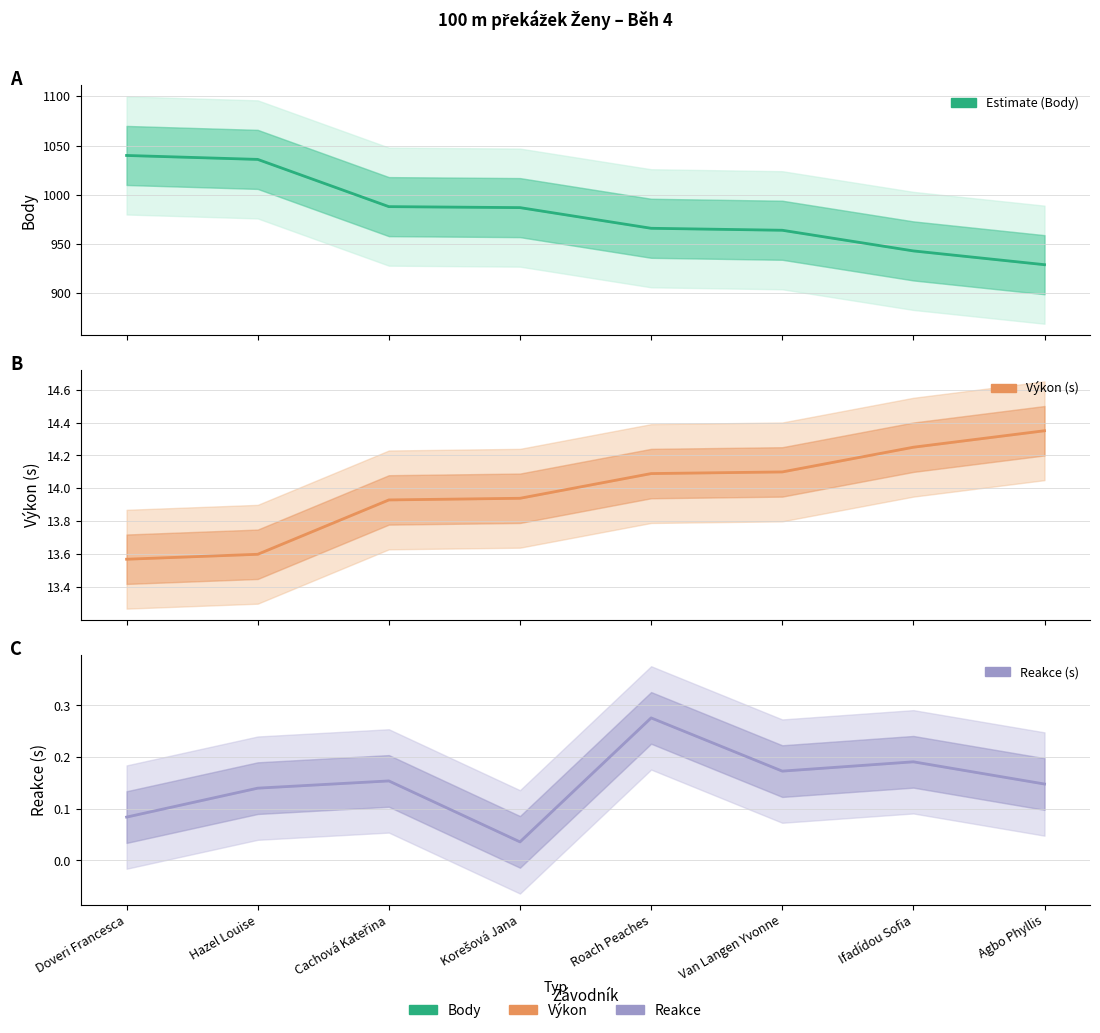

Which has a higher value, Ifadídou Sofia or Agbo Phyllis?

Ifadídou Sofia